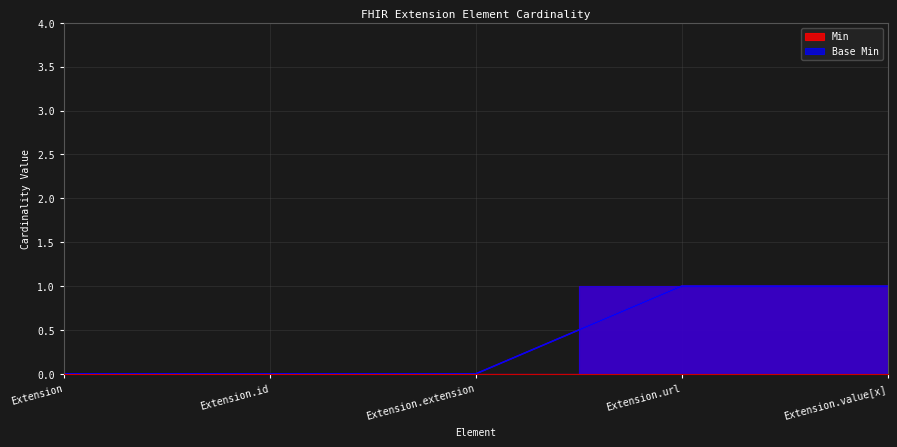

Which has a higher value, Extension.id or Extension.url?

Extension.url